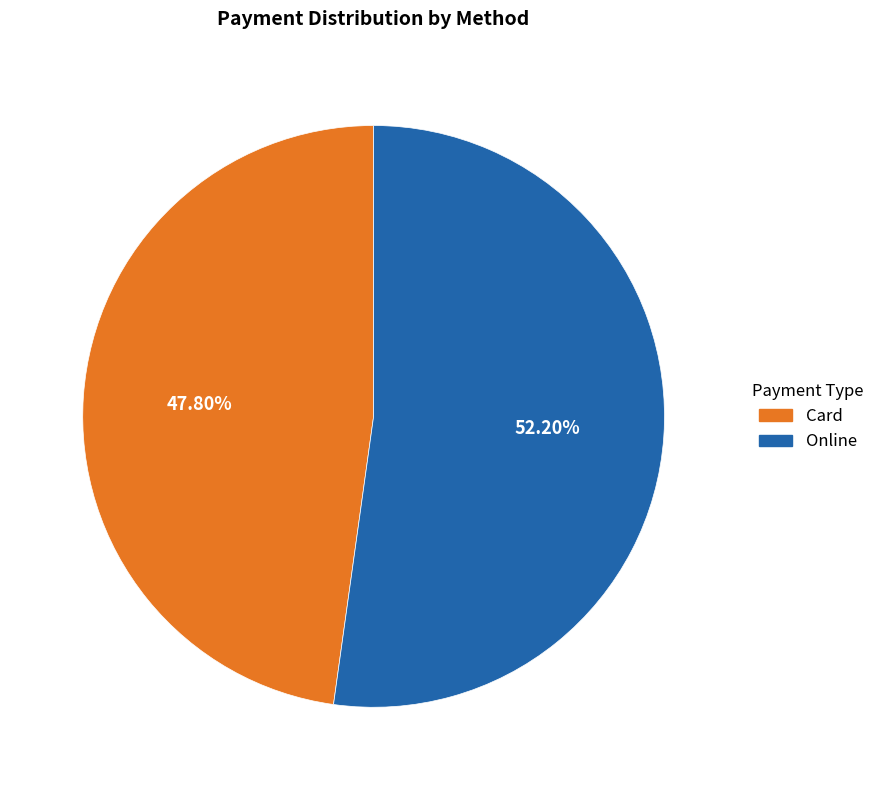

Is there any slice that represents more than half of the pie?

Yes